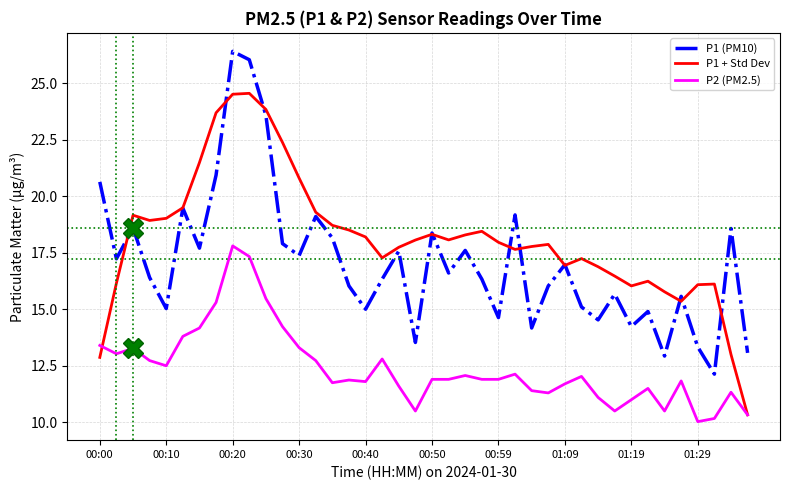

What is the maximum value for P1 (PM10)?

26.4